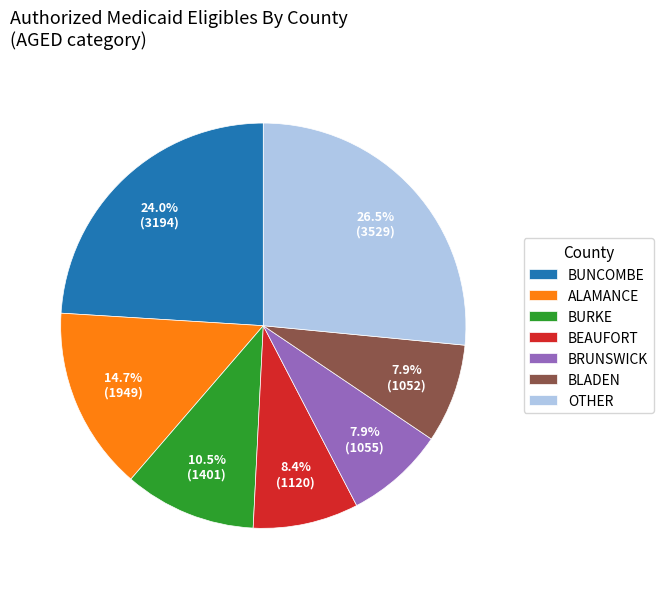

Does OTHER represent more than half of the total?

No